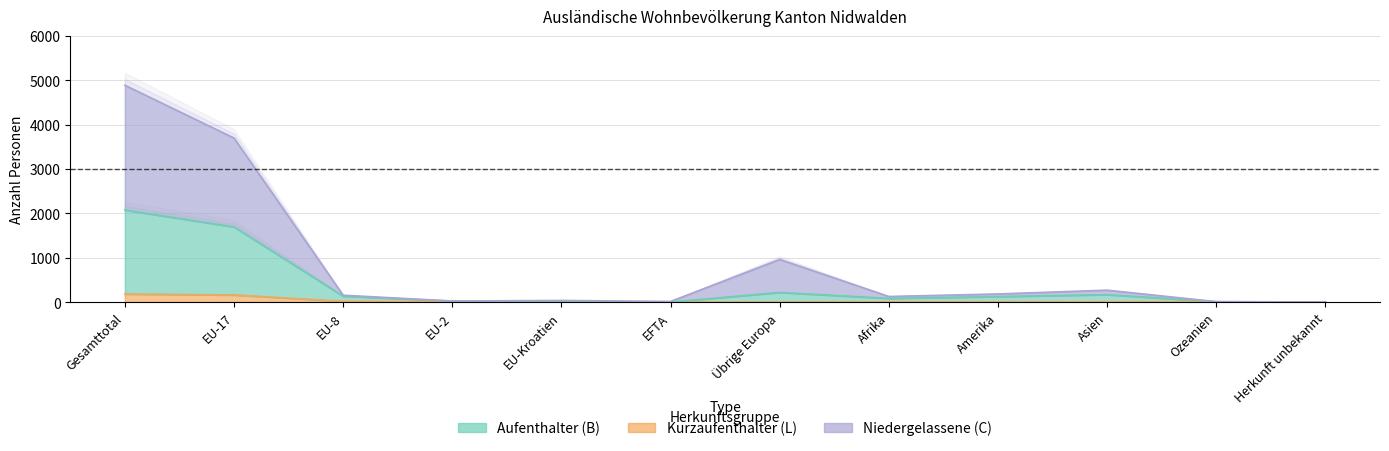

Which category has the highest value across all series?

Gesamttotal